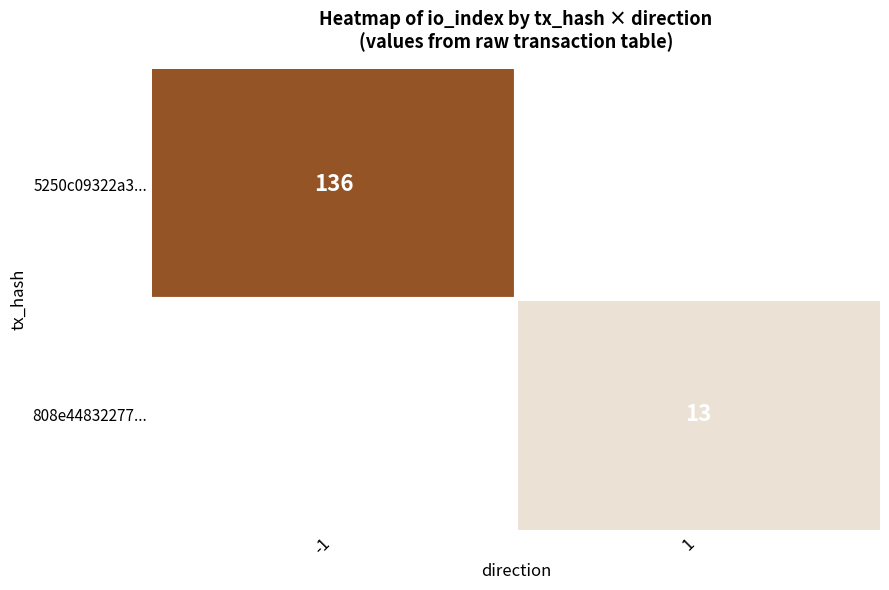

The 5250c09322a3... series shows 35 at -1. True or false?

False